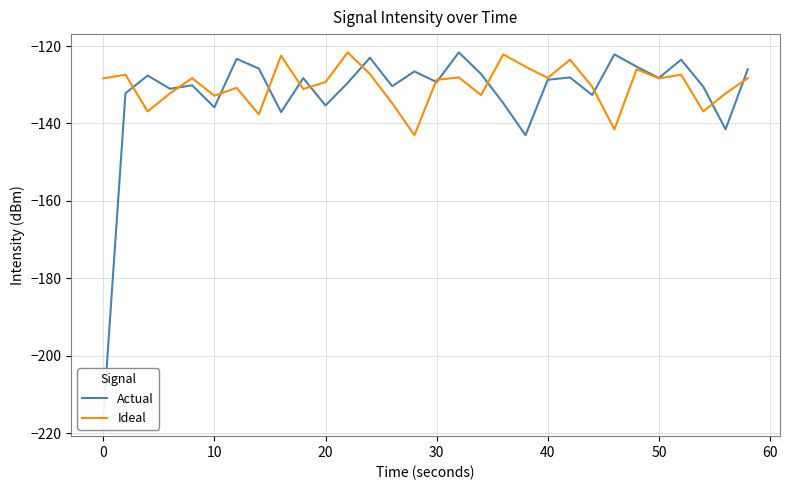

After their last crossing, which series has the higher values: Ideal or Actual?

Actual